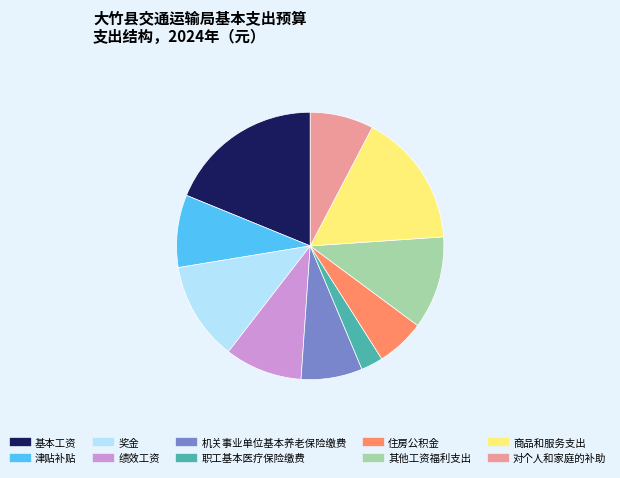

What is the ratio of the value at 机关事业单位基本养老保险缴费 to the value at 基本工资?

0.4